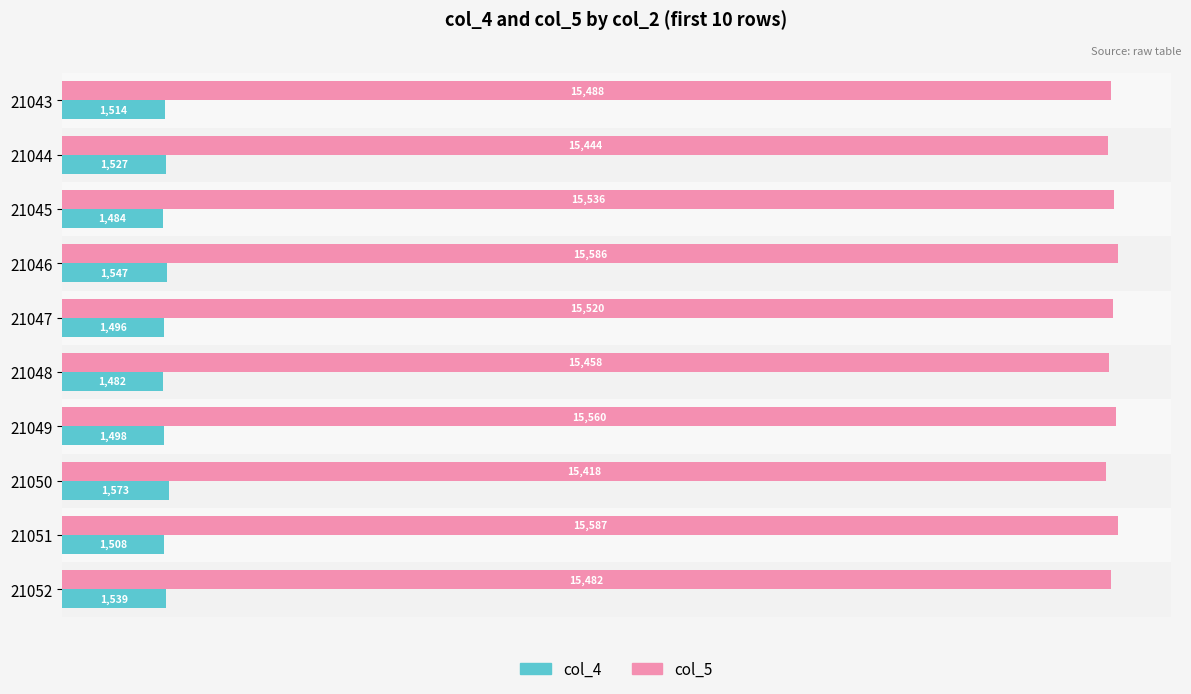

Where is col_4 nearest to the value 1527?

21044